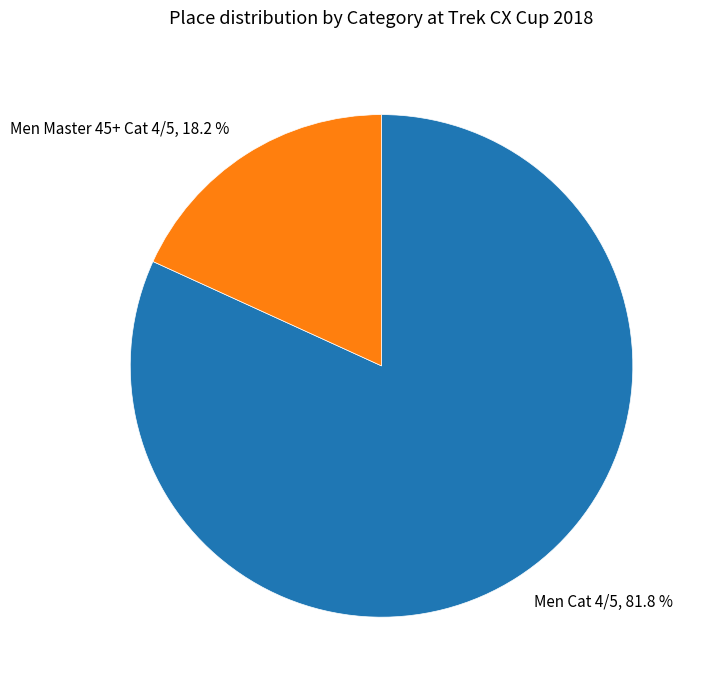

How many segments does this pie chart have?

2